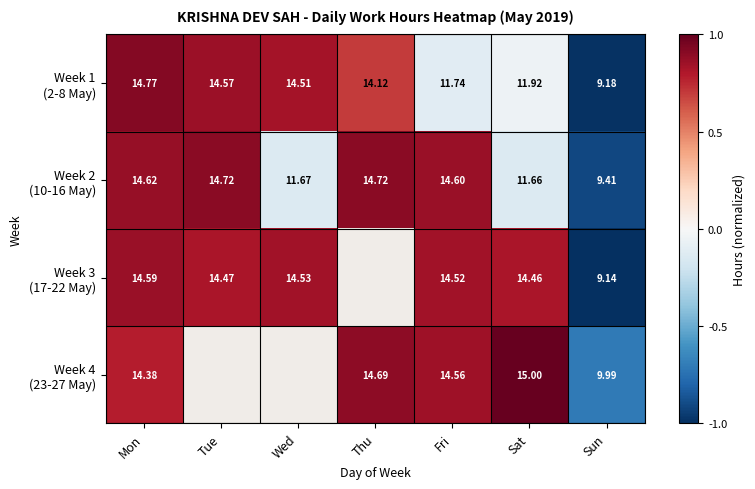

What is the difference between the Week 2 (10-16 May) values at Thu and Wed?

1.0